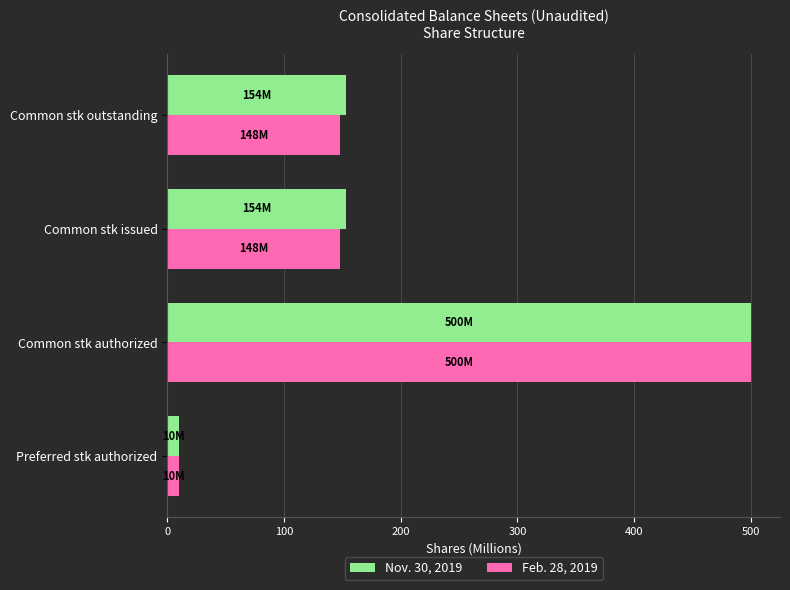

How many data points in Feb. 28, 2019 are above 148?

3